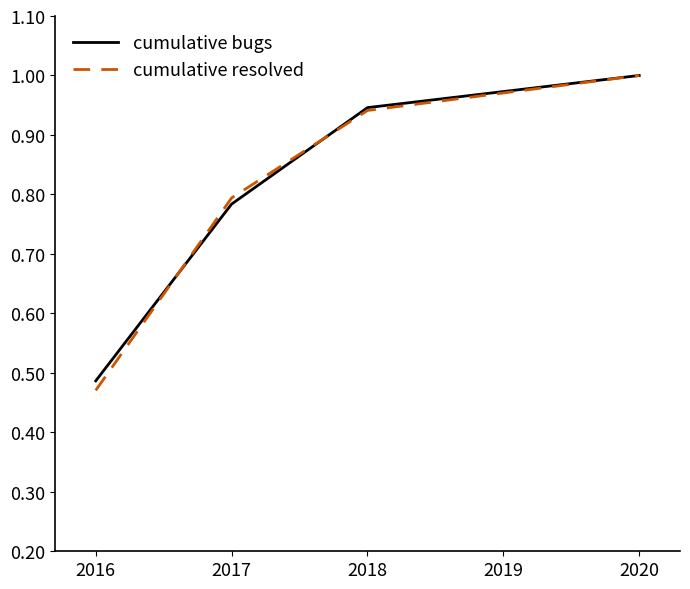

What is the total value across all series at 2016?

1.0